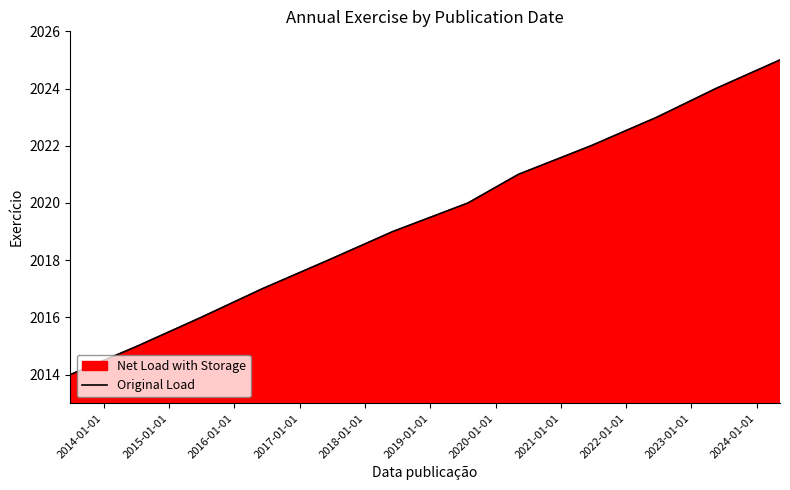

How many values are below 2020?

6